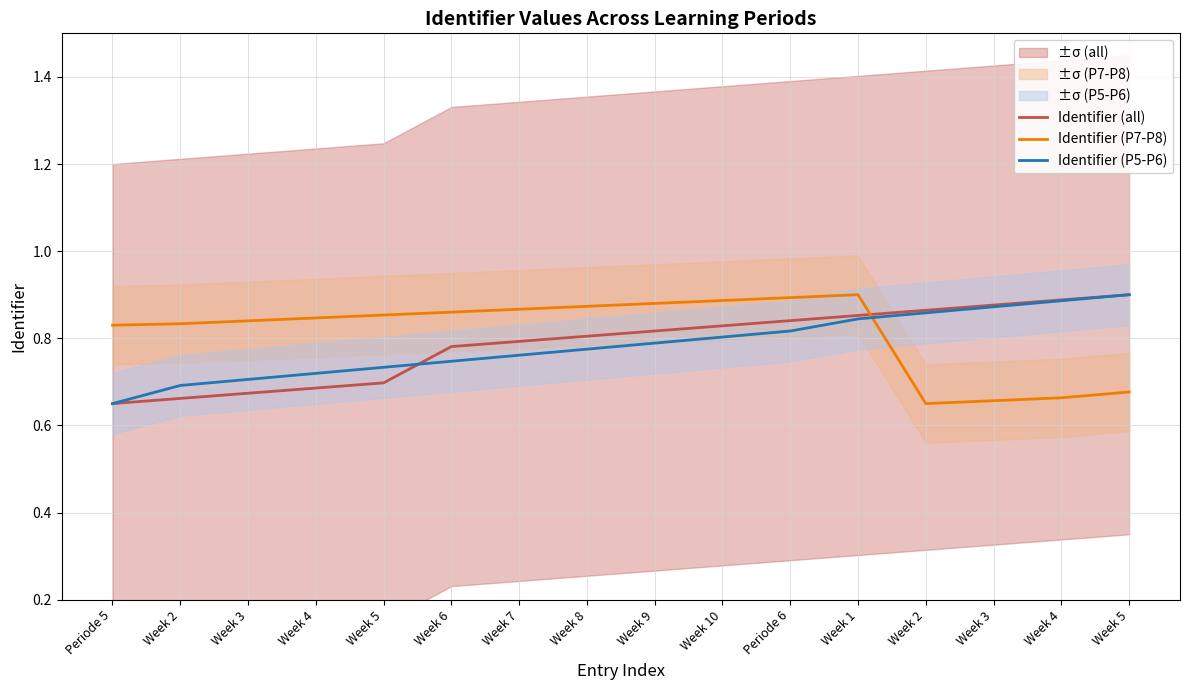

What is the greatest value displayed?

0.9